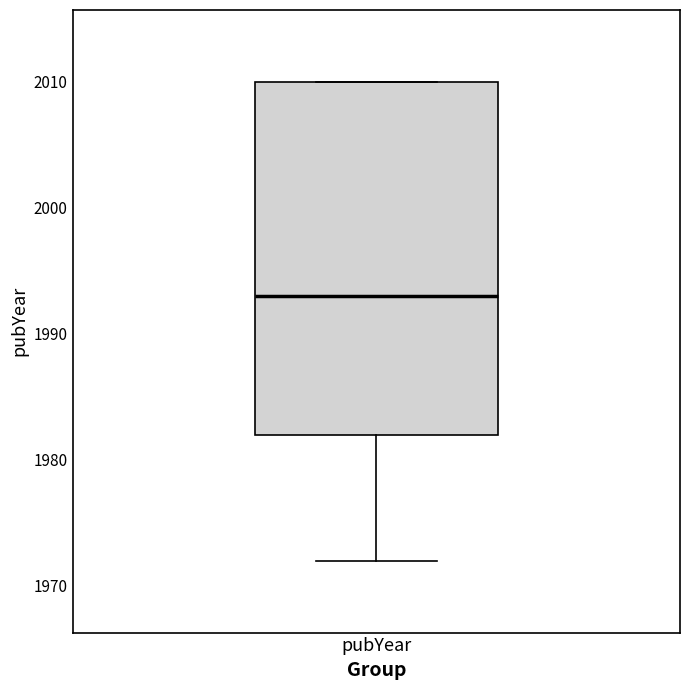

Transcribe this box plot: give where the median line is, the range the box spans, and where the two whiskers end, as read against the y-axis. The values are not printed on the chart, so give them approximately, as read against the axis.

median 1993, box 1982 to 2010, whiskers 1972 to 2010